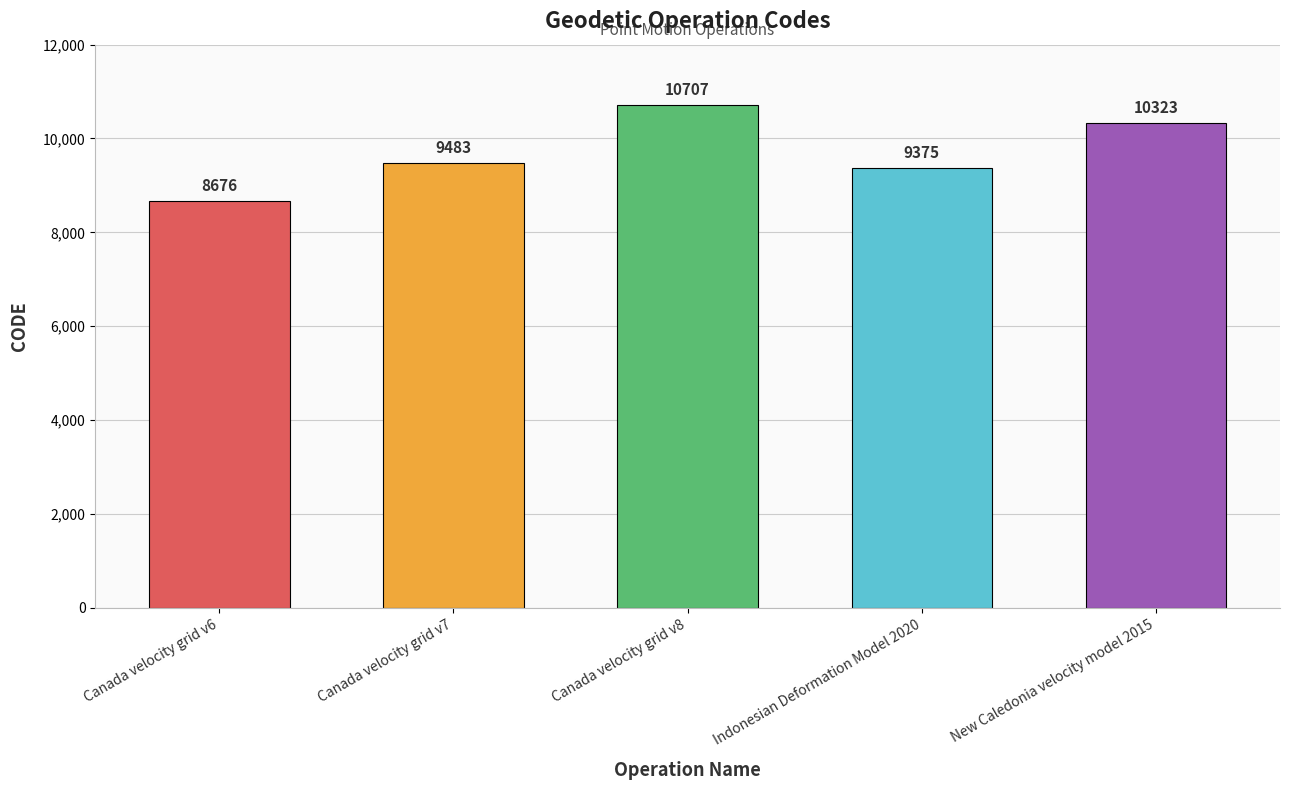

Reading left to right, what are all the values shown in this chart?

Canada velocity grid v6=8676	Canada velocity grid v7=9483	Canada velocity grid v8=10707	Indonesian Deformation Model 2020=9375	New Caledonia velocity model 2015=10323